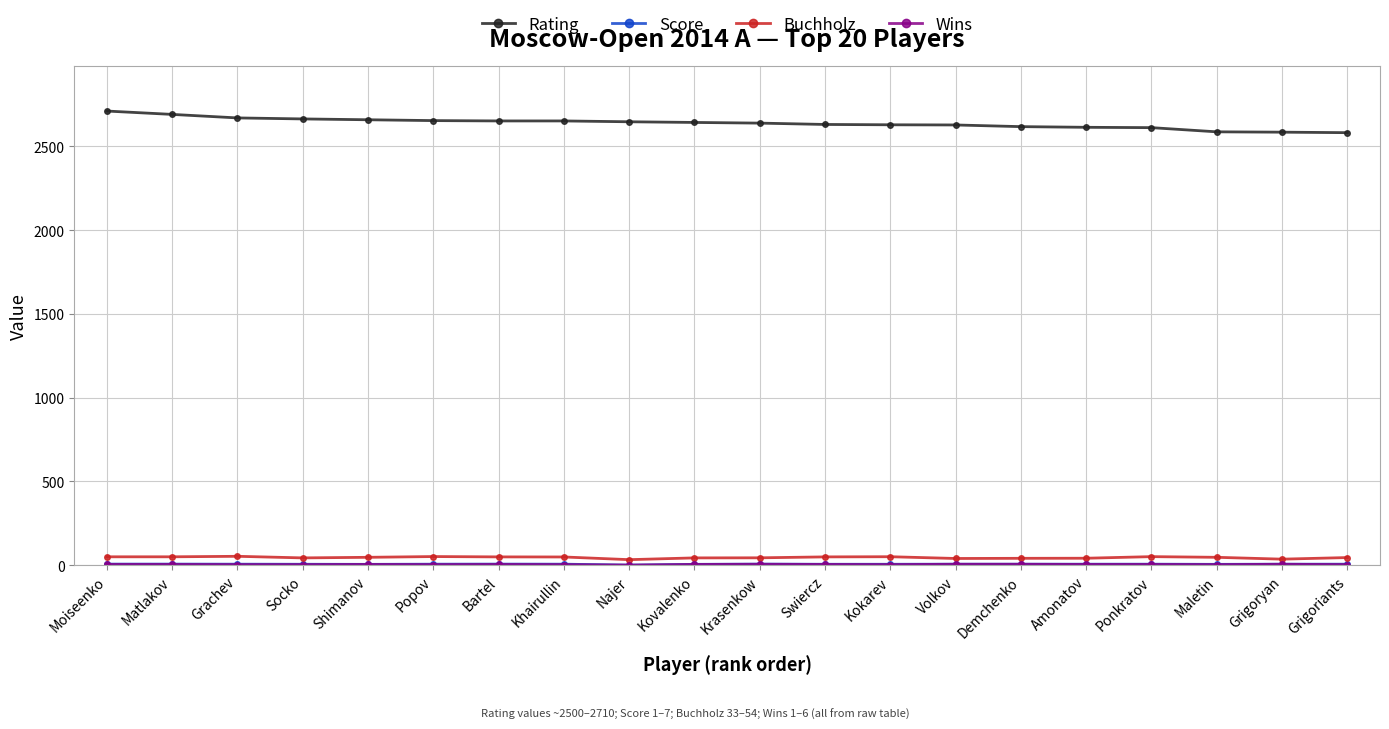

True or false: Buchholz and Rating intersect in this chart.

False